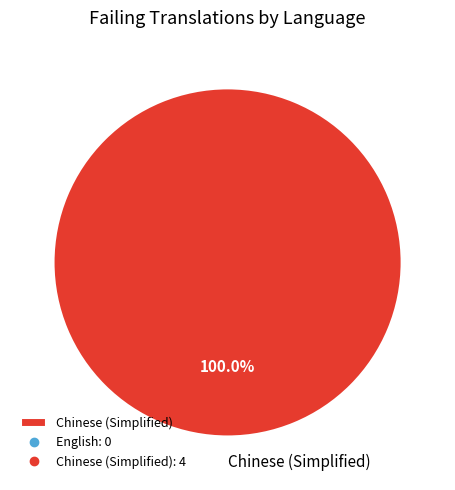

Rank the categories by value from highest to lowest.

Chinese (Simplified)